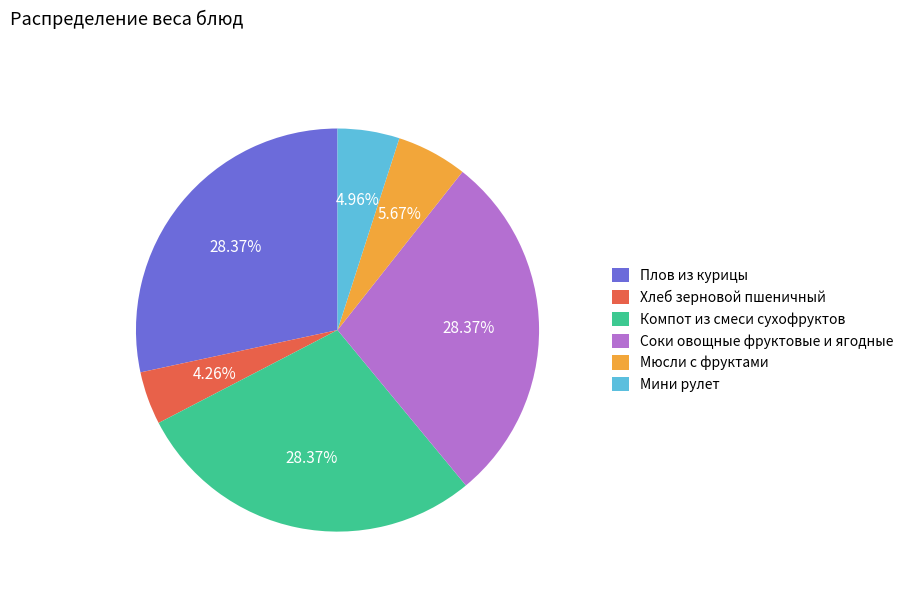

True or false: Хлеб зерновой пшеничный accounts for 4% of the total.

True